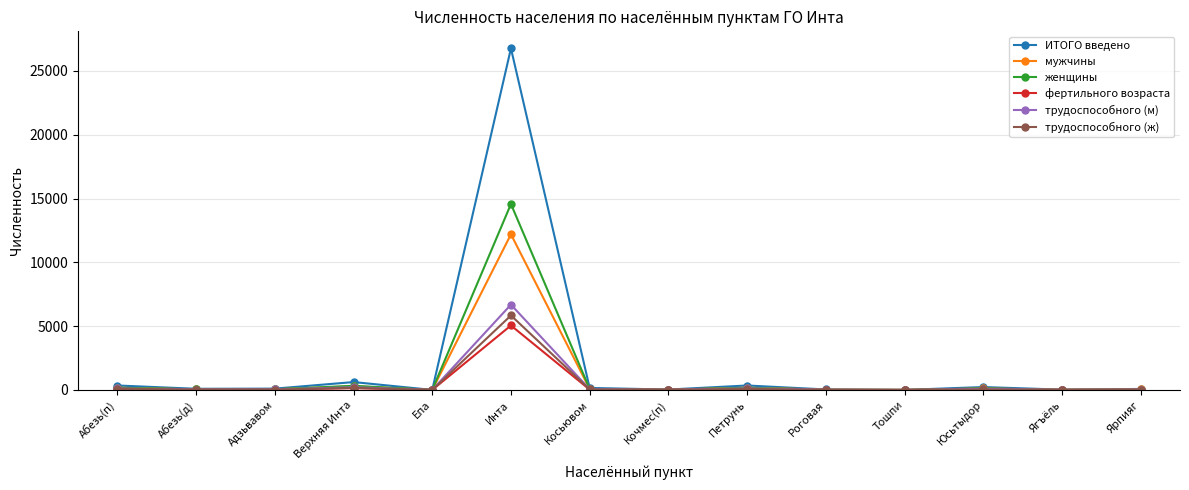

How many distinct data groups are displayed?

6